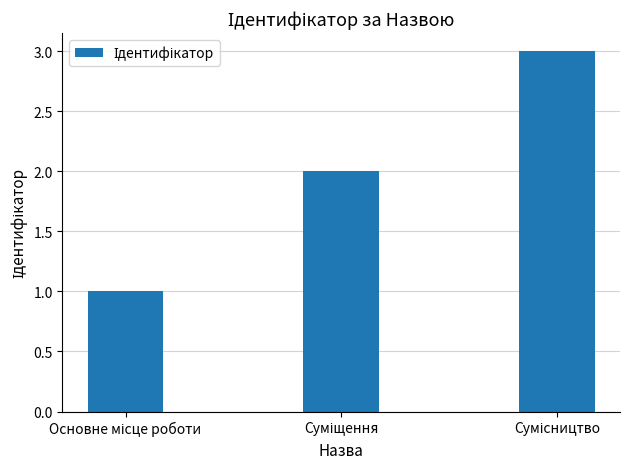

What is the sum of all values?

6